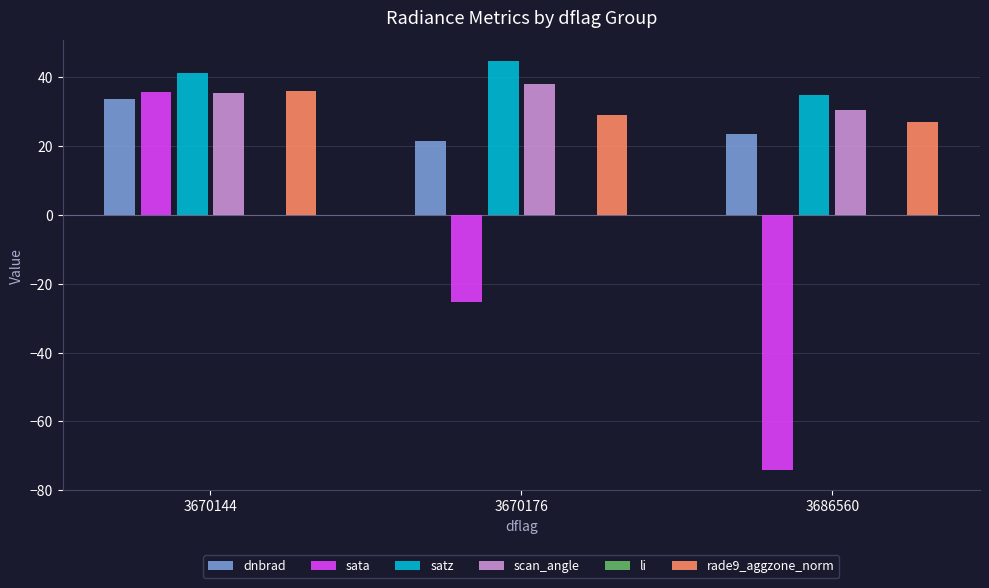

How many series are shown in this chart?

6